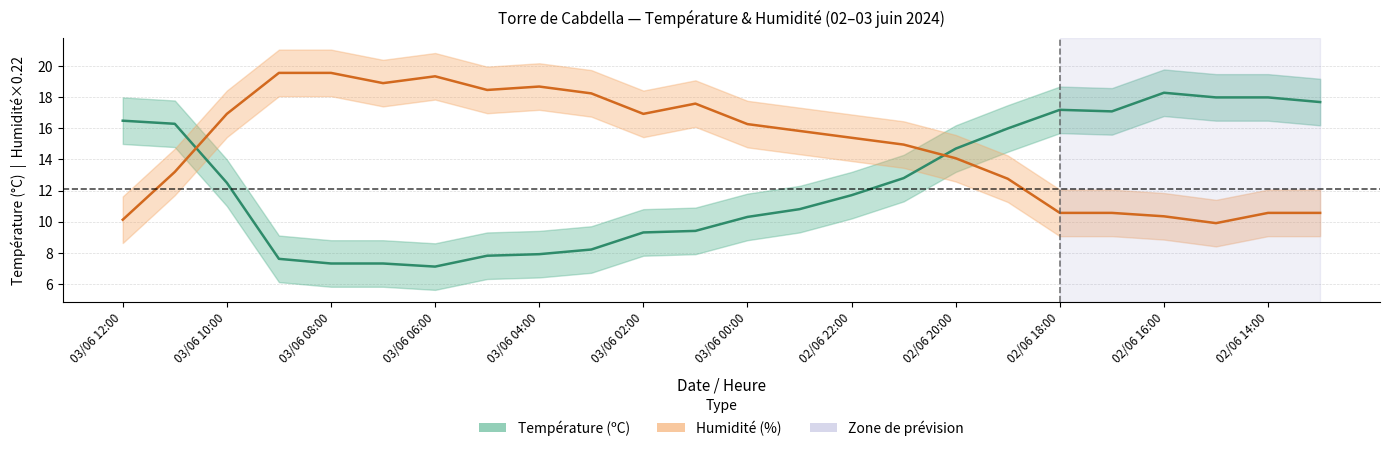

The value of Humidité (%) at 03/06 10:00 is 16.9. True or false?

True